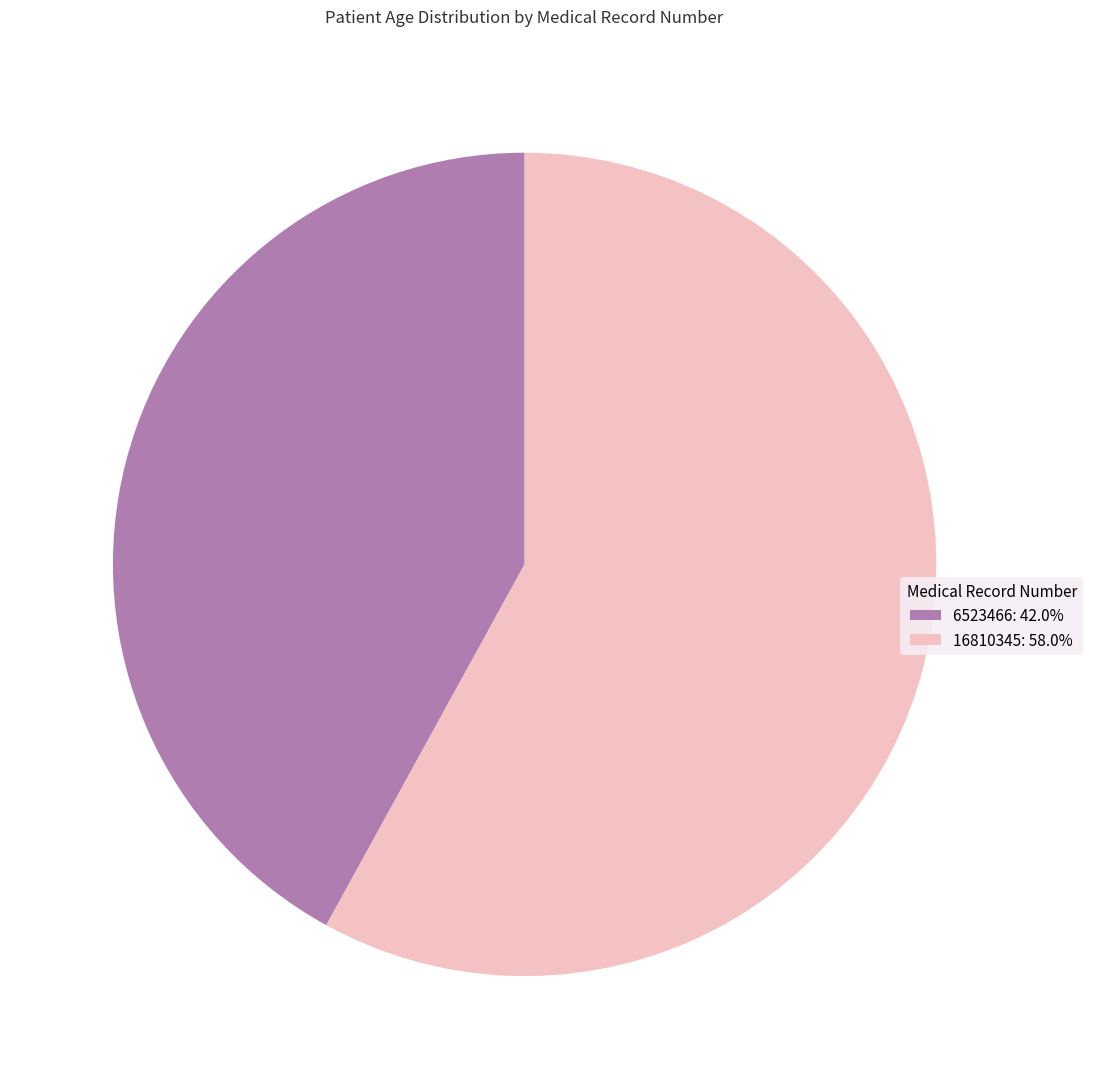

What is the smallest slice in the pie chart?

6523466